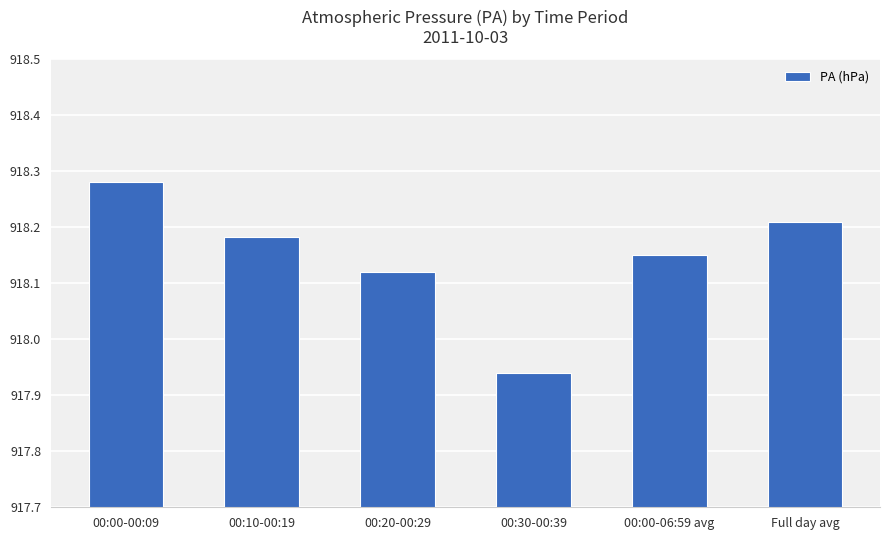

Are the bars grouped side by side (vs. stacked)?

No